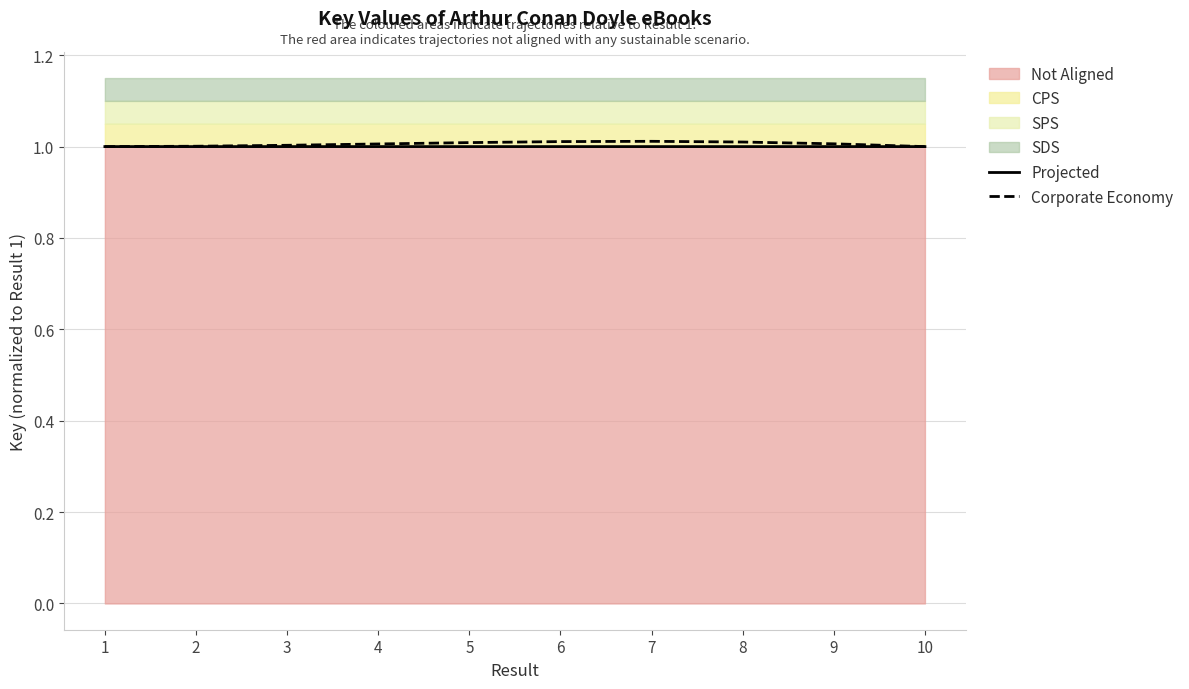

Reading left to right, extract all data points from this chart.

Projected: 1=1.0	2=1.0	3=1.0	4=1.0	5=1.0	6=1.0	7=1.0	8=1.0	9=1.0	10=1.0
Corporate Economy: 1=1.0	2=1.0	3=1.0	4=1.0	5=1.0	6=1.0	7=1.0	8=1.0	9=1.0	10=1.0